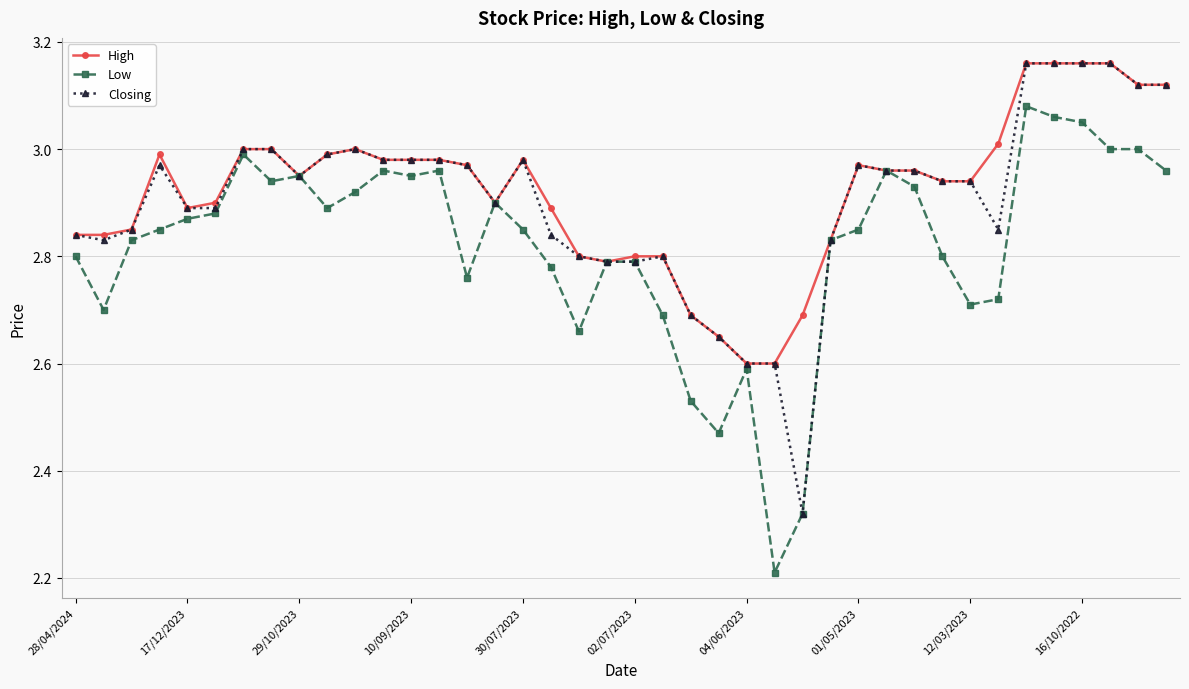

Rank the series by their average value, from highest to lowest.

High, Closing, Low